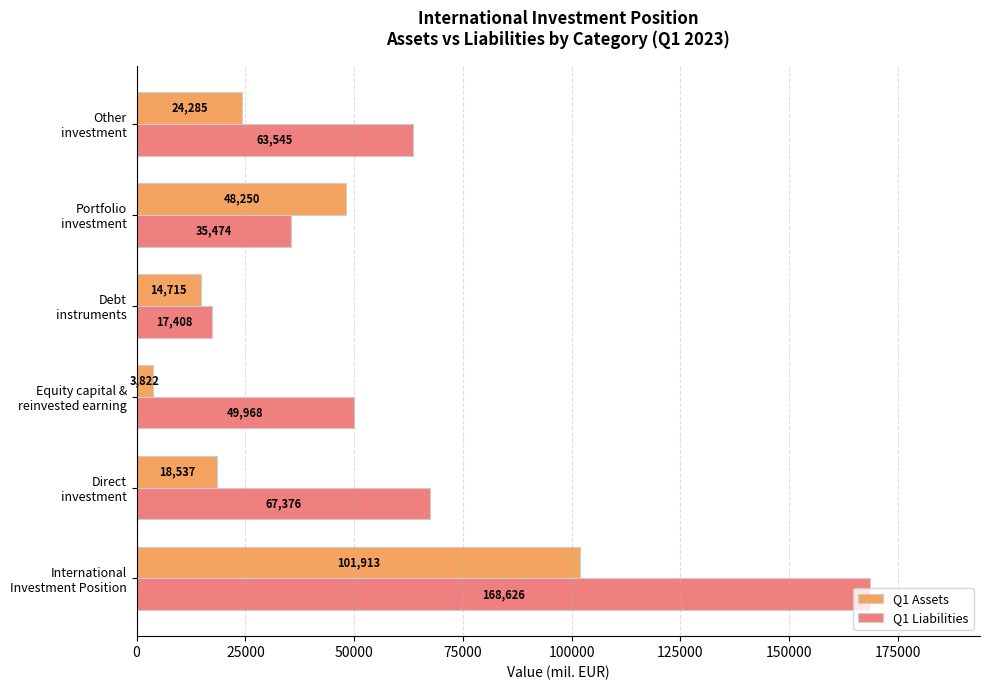

What are all the series names shown in the legend?

Q1 Assets, Q1 Liabilities